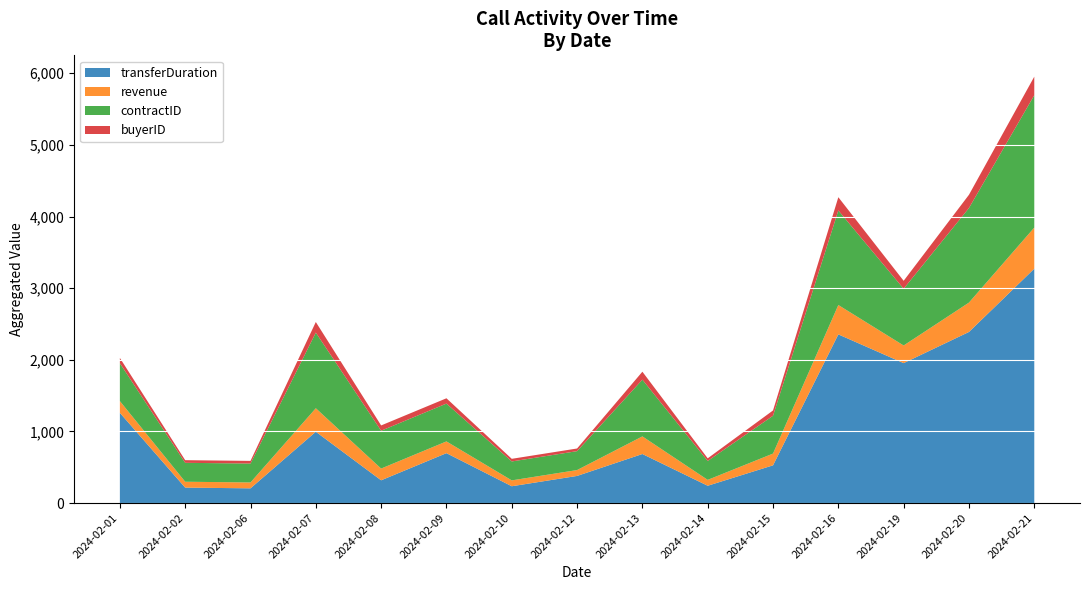

The value of transferDuration at 2024-02-02 is 216. True or false?

True